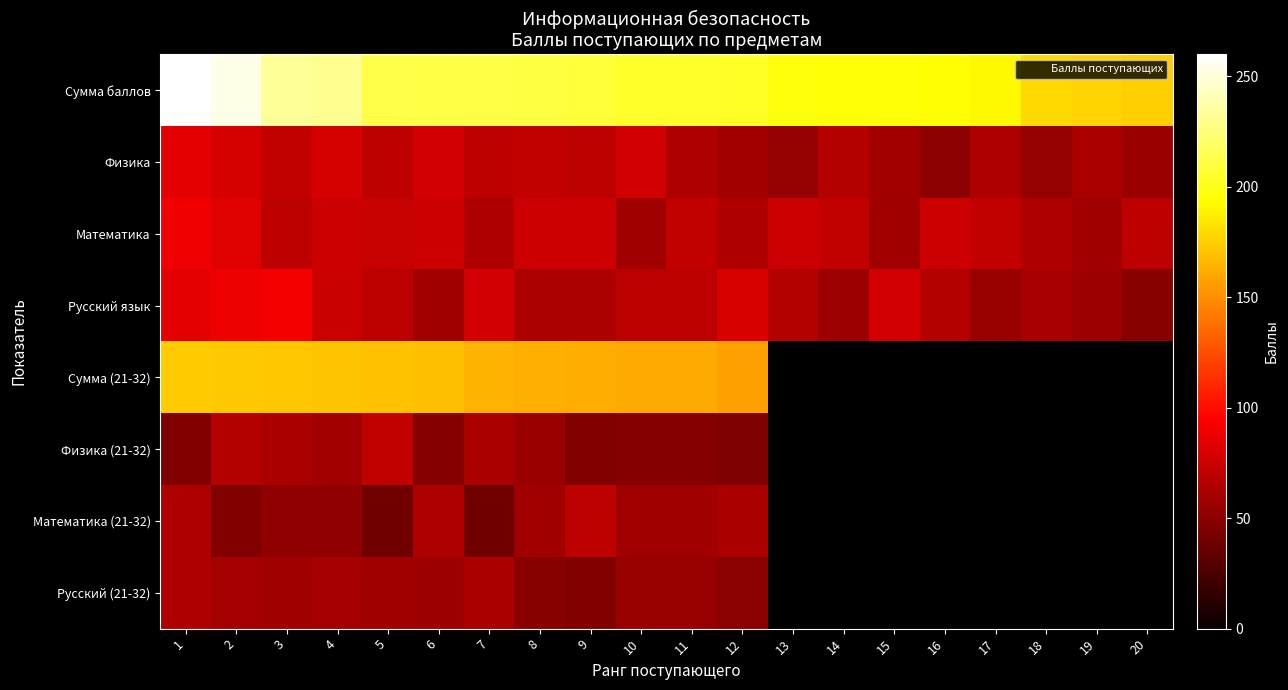

Where does the Сумма (21-32) series first go above 161?

1